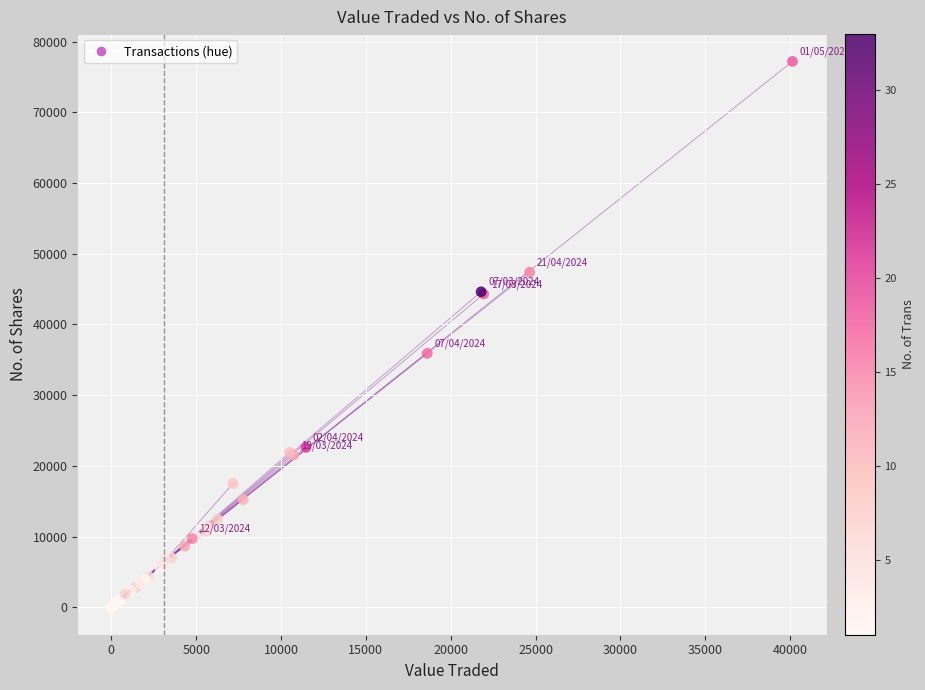

What Y value in the scatter plot is closest to 38598?

35919